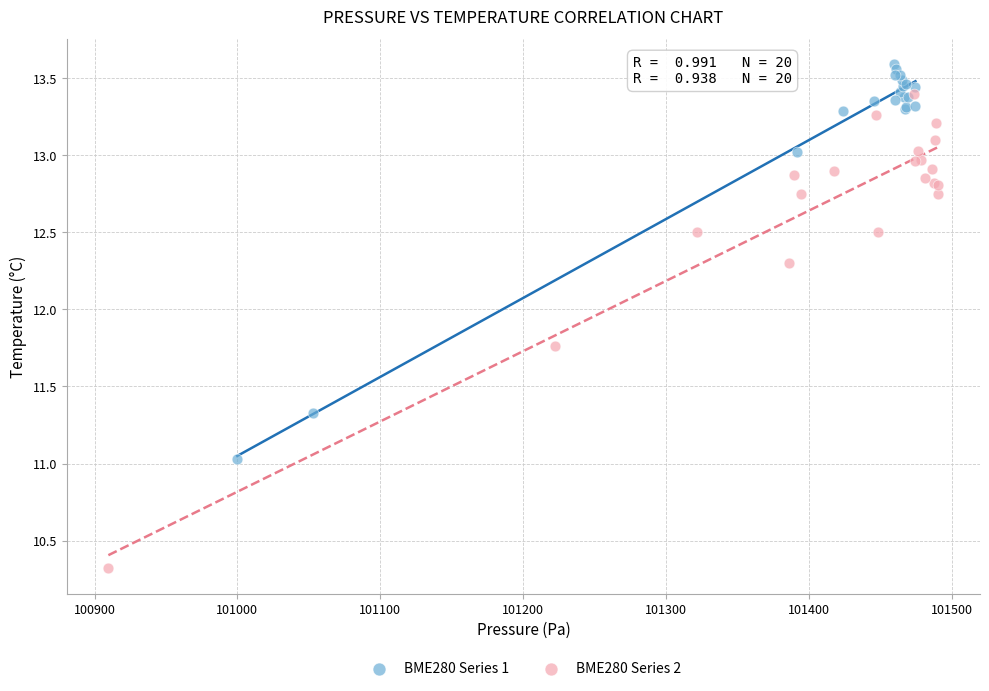

Which series reaches the maximum Y coordinate?

BME280 Series 1